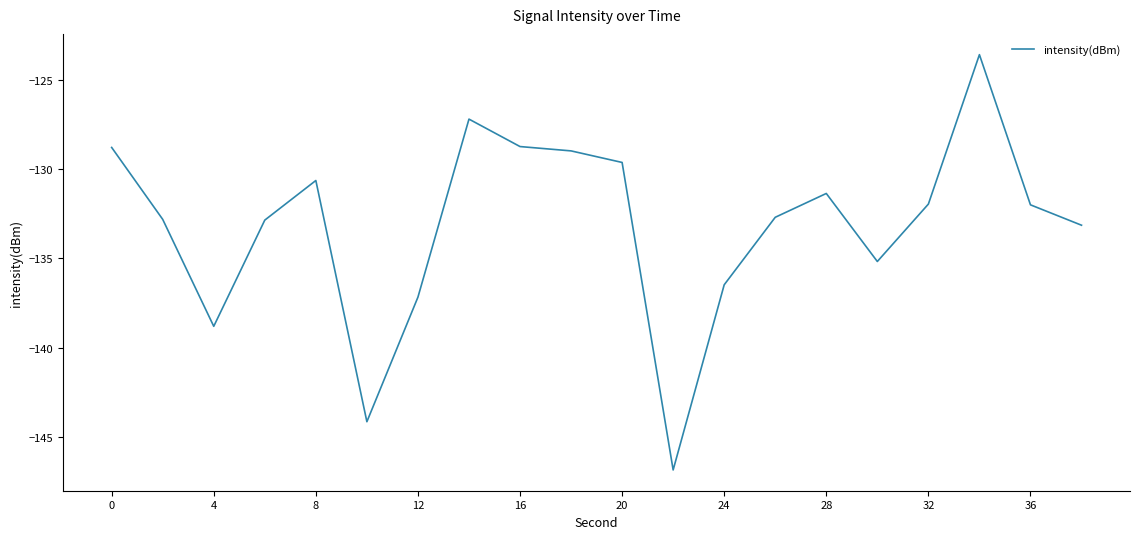

What is the smallest value displayed?

-146.8